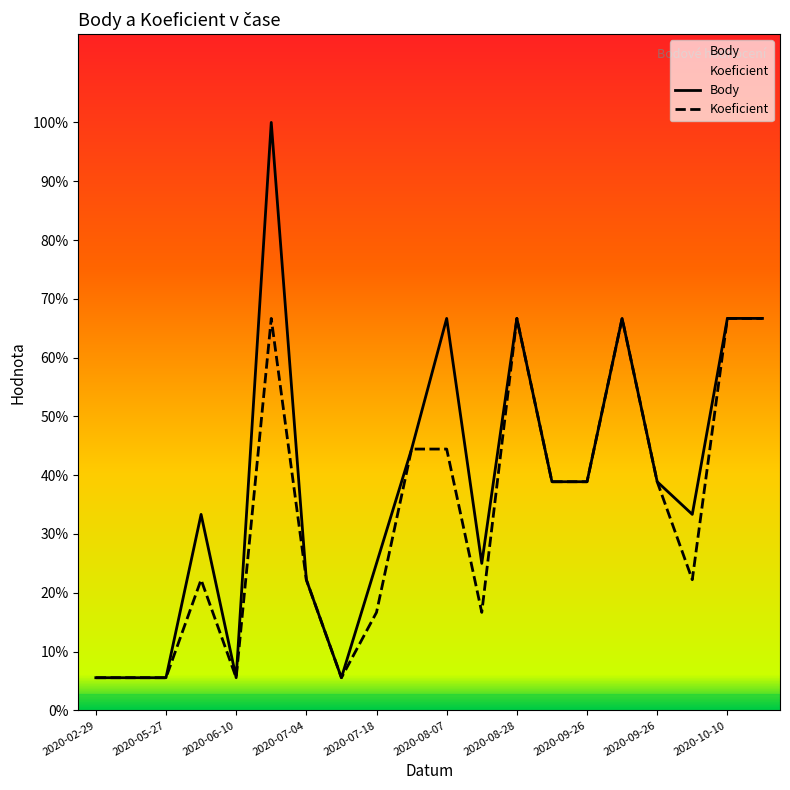

True or false: Body and Koeficient intersect in this chart.

False